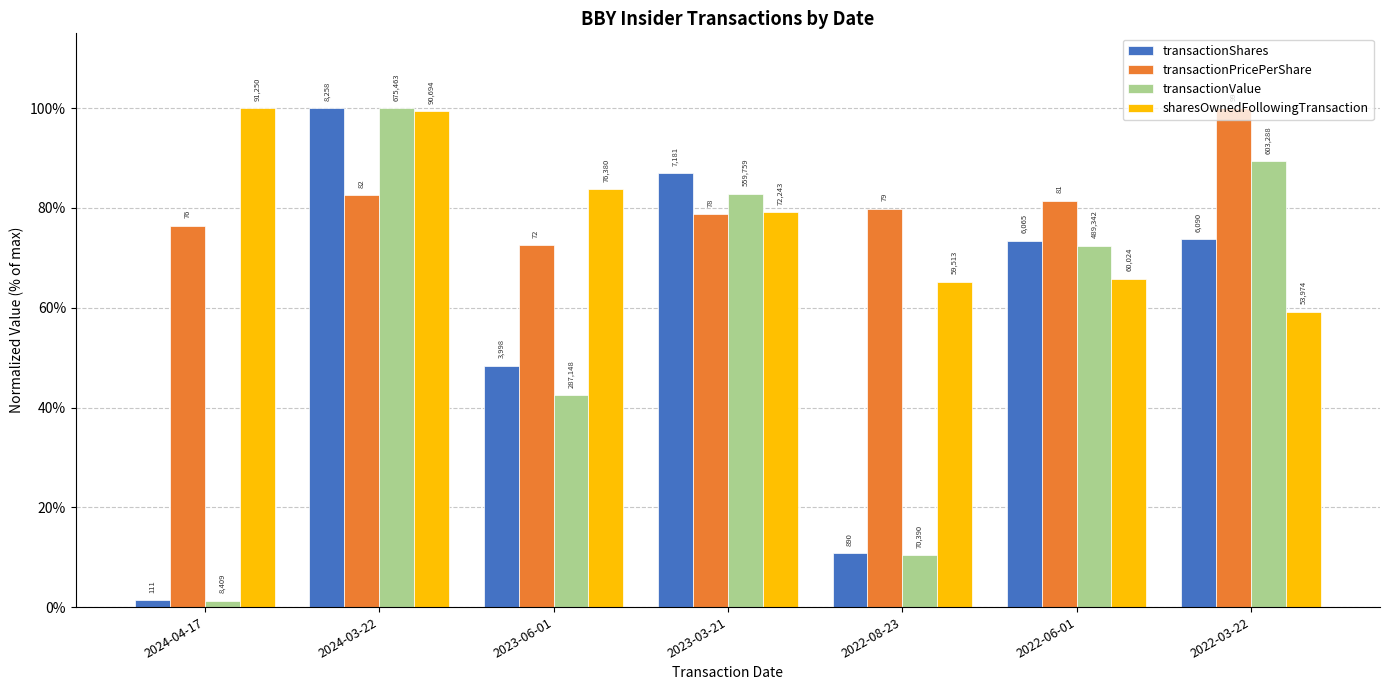

Which series has the widest spread of values?

transactionValue